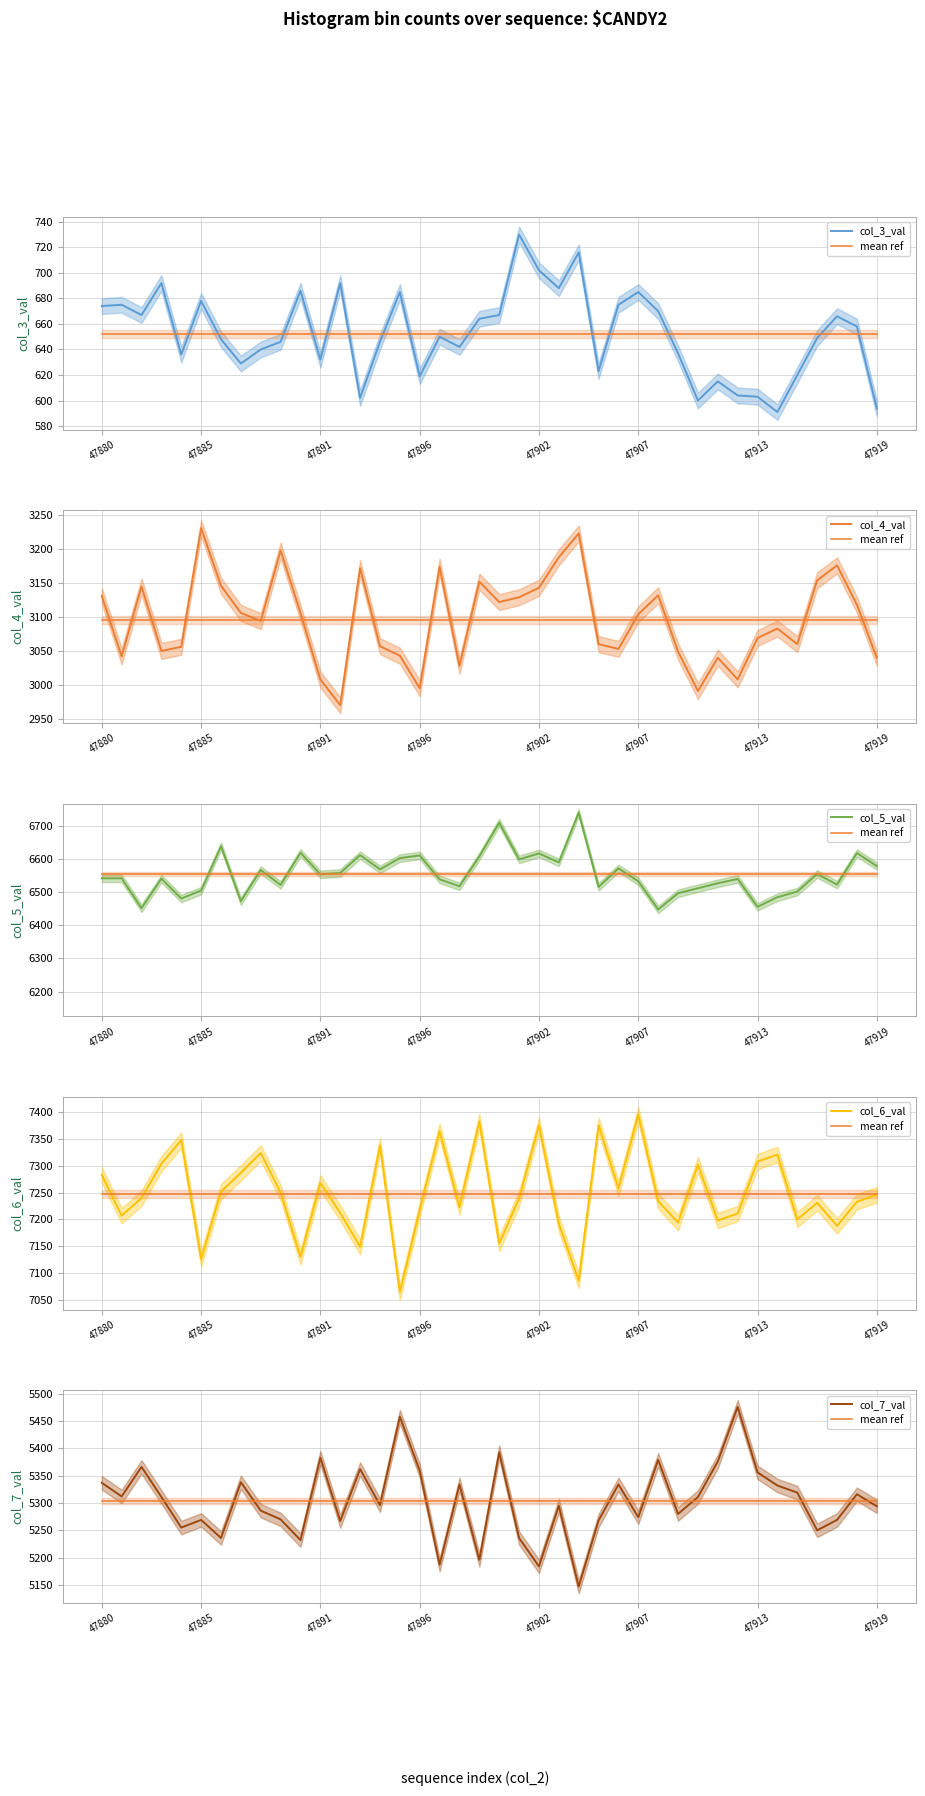

What is the value of the col_5_val point at the 1st from the left?

6542.0